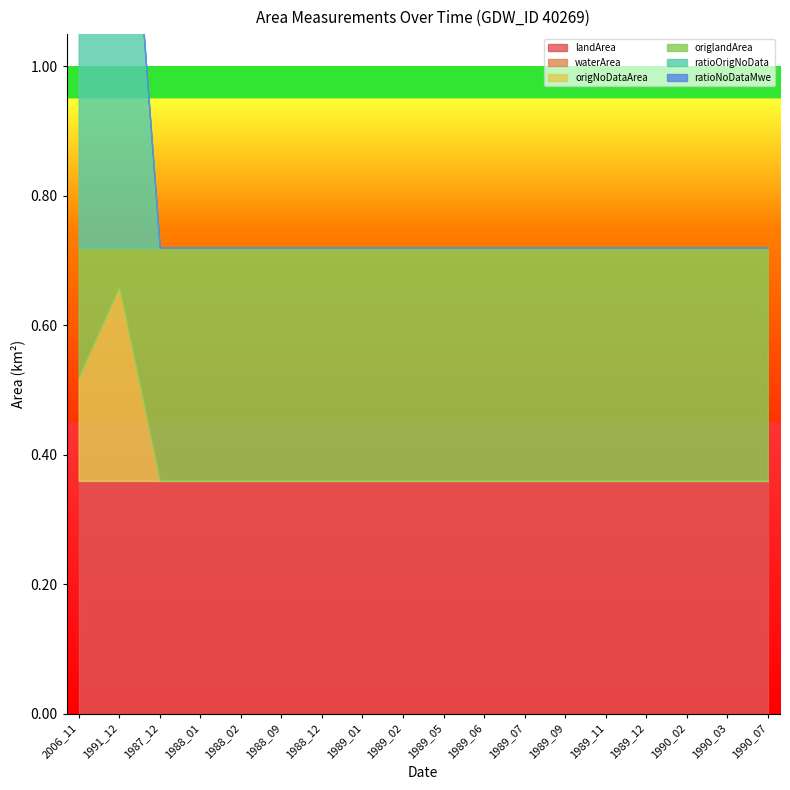

The value of waterArea at 1989_01 is 0.0. True or false?

True